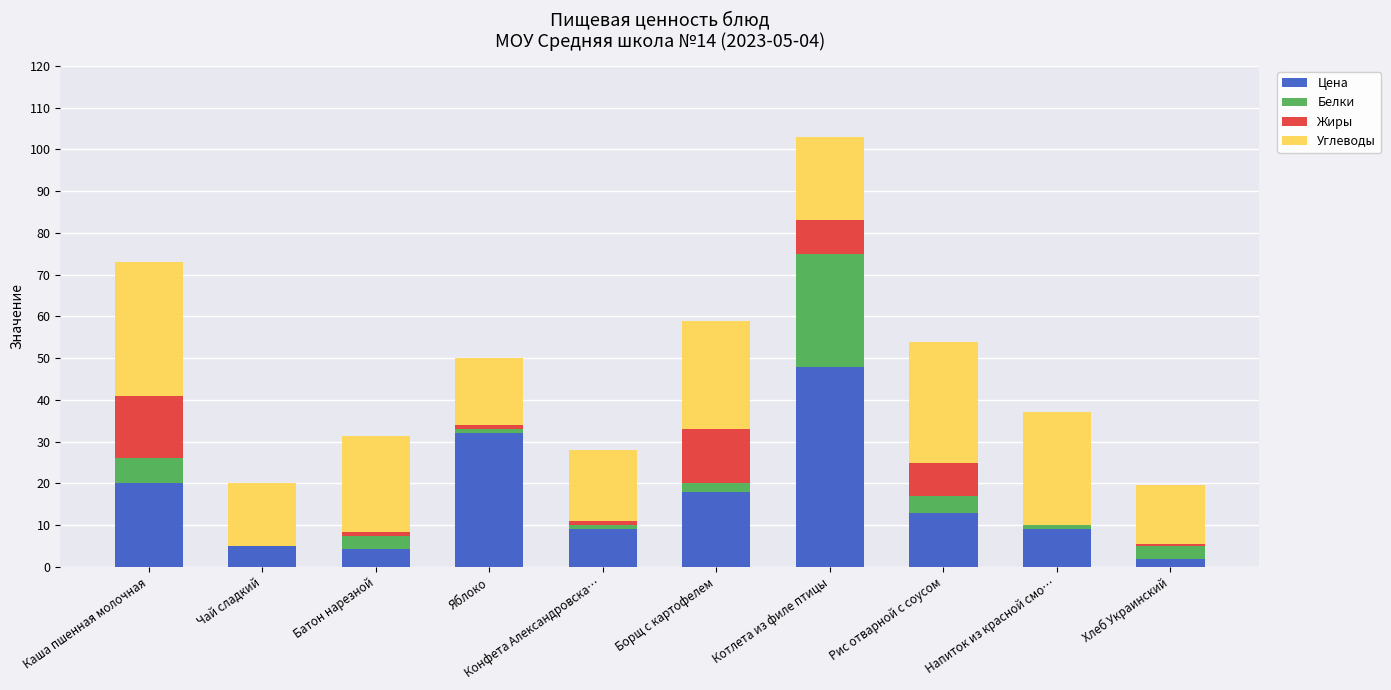

What are all the series names shown in the legend?

Цена, Белки, Жиры, Углеводы